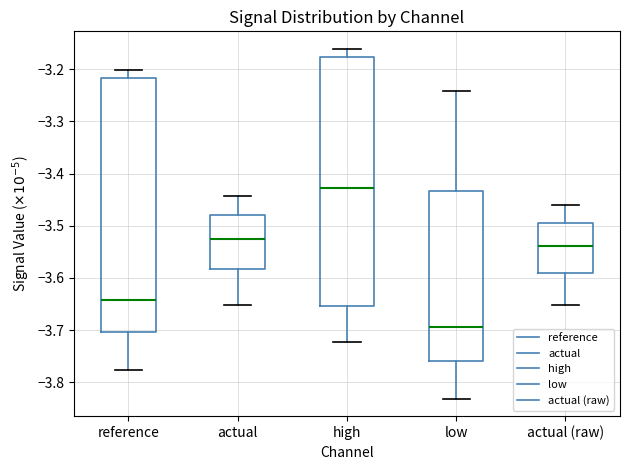

Where is the upper edge of the box for high on the y-axis? The values are not printed on the chart, so give them approximately, as read against the axis.

-3.18